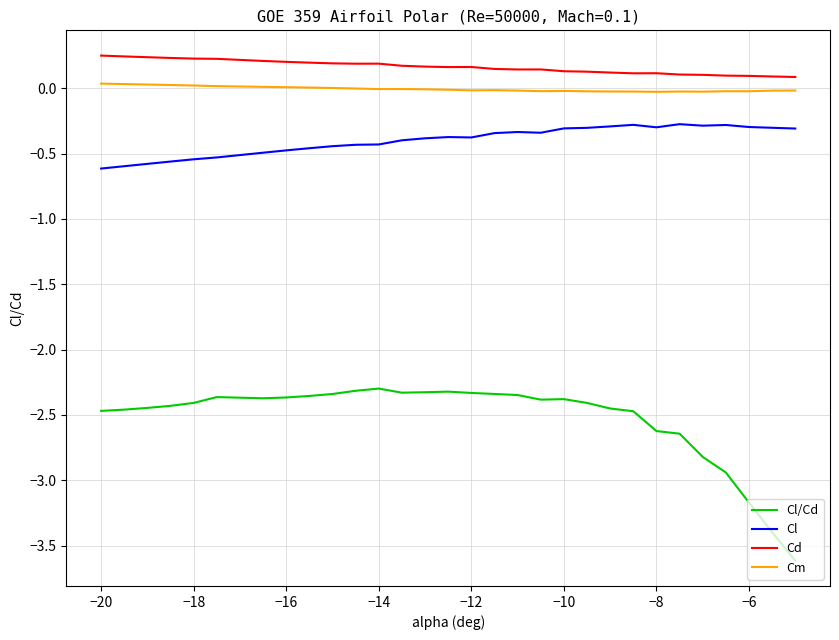

True or false: Cd and Cl cross at least once.

False